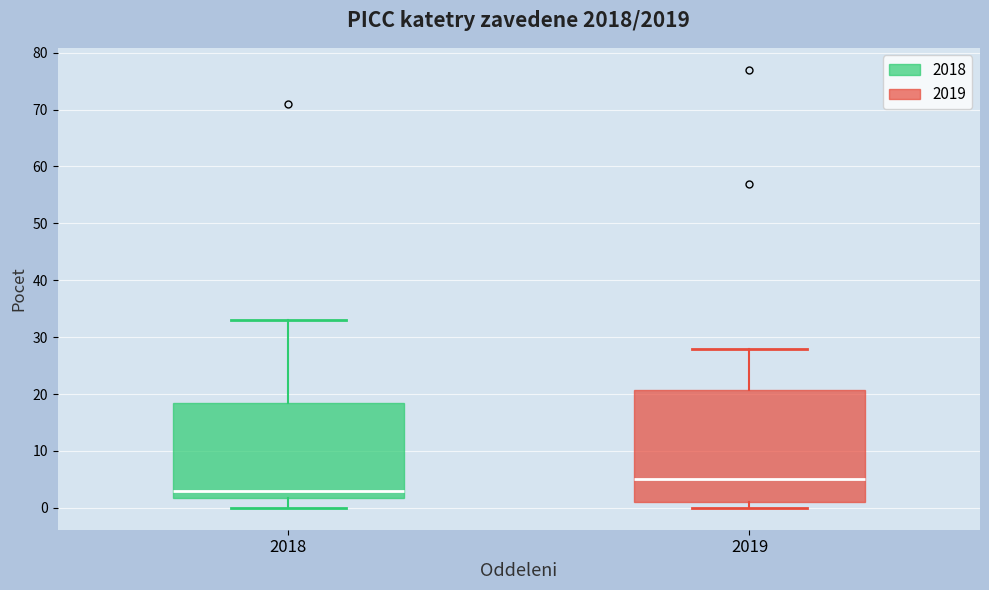

Reading left to right, read every box against the y-axis: the position of its median line, the range the box covers, and the ends of its whiskers. The values are not printed on the chart, so give them approximately, as read against the axis.

2018: median 3, box 2 to 19, whiskers 0 to 33
2019: median 5, box 1 to 21, whiskers 0 to 28